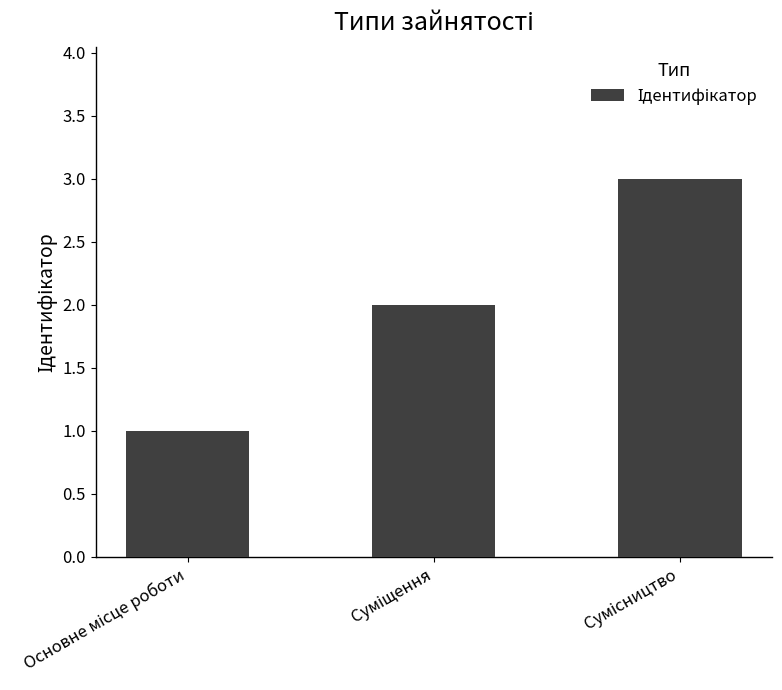

Does the chart contain stacked bars?

No